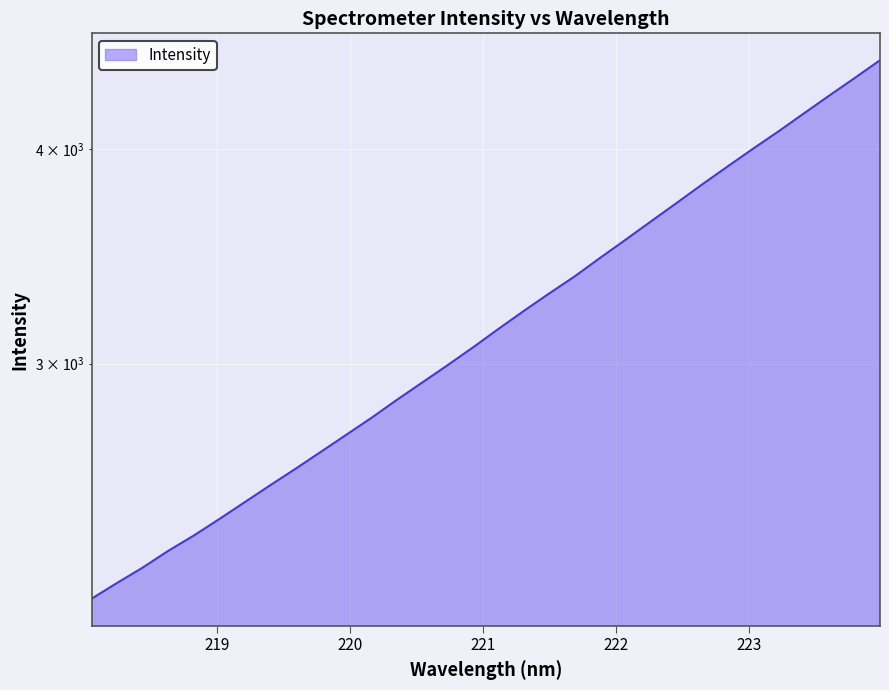

What is the ratio of the value at 219.2067 to the value at 219.3979?

1.0